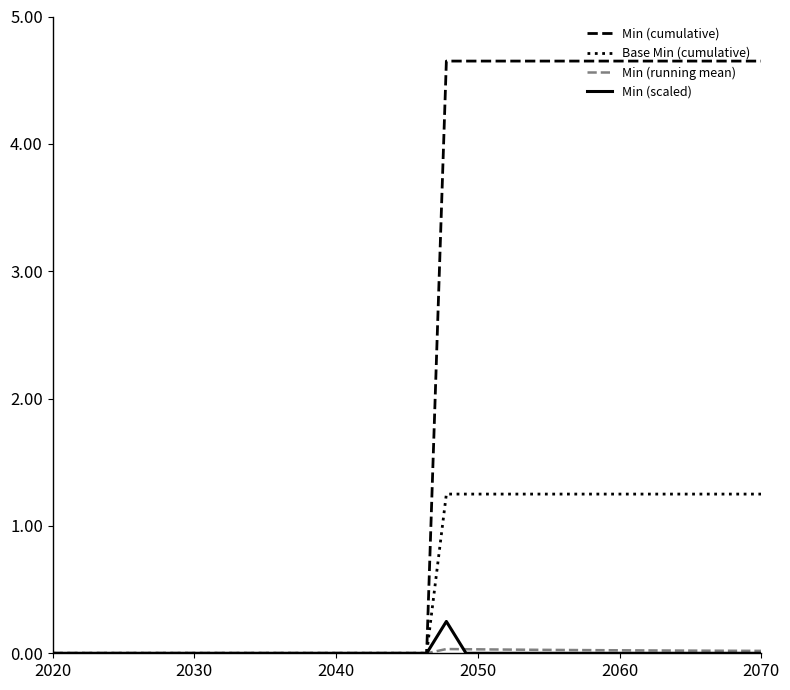

What is the maximum value shown in the chart?

4.7